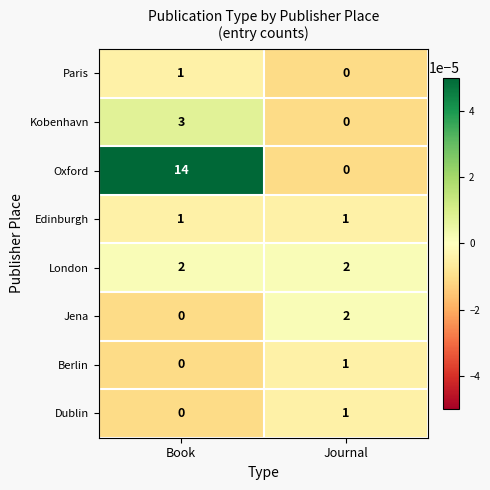

How many series are shown in this chart?

8